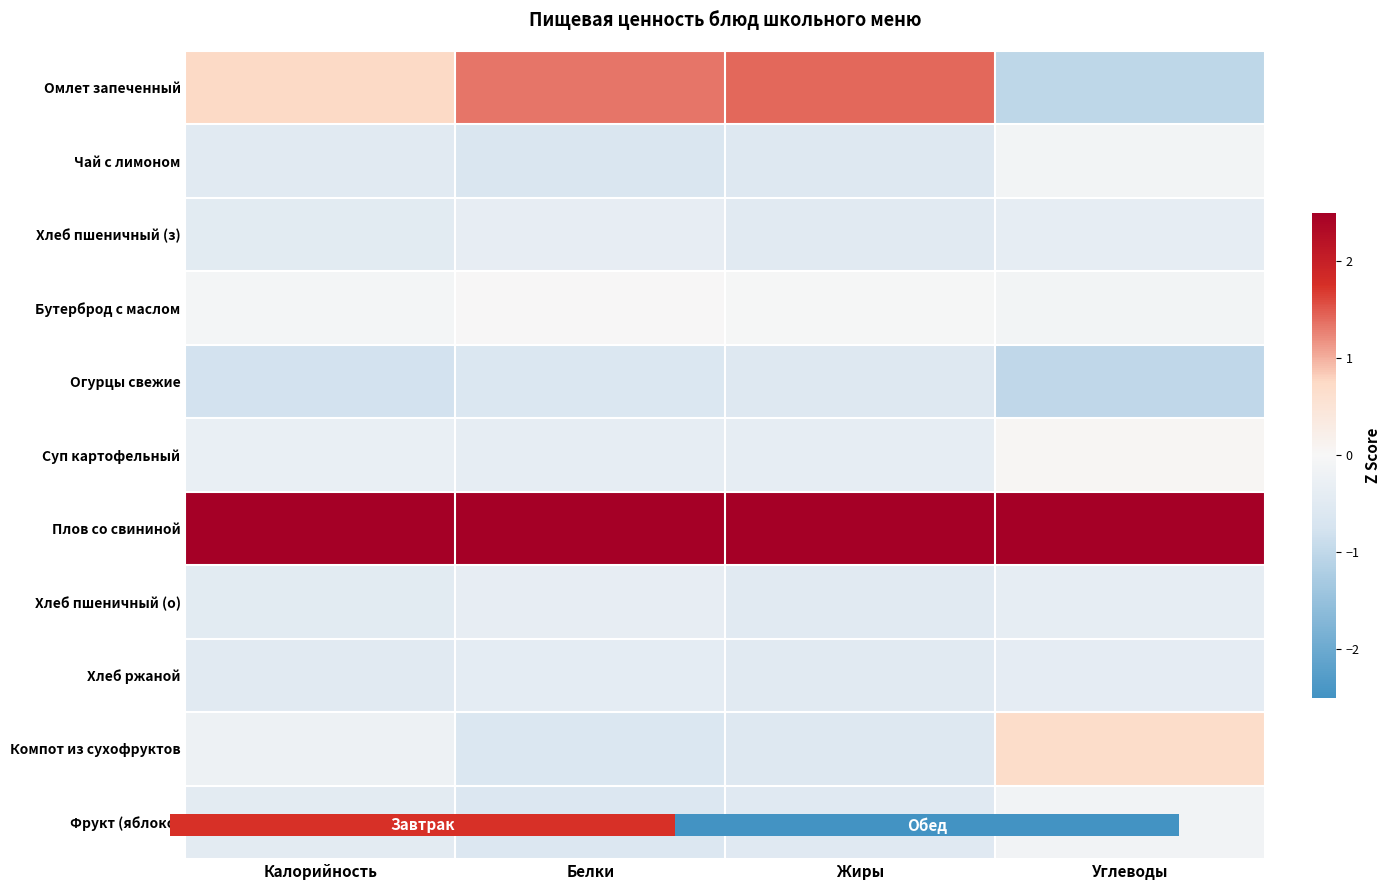

How many data points in Омлет запеченный are above 1?

2